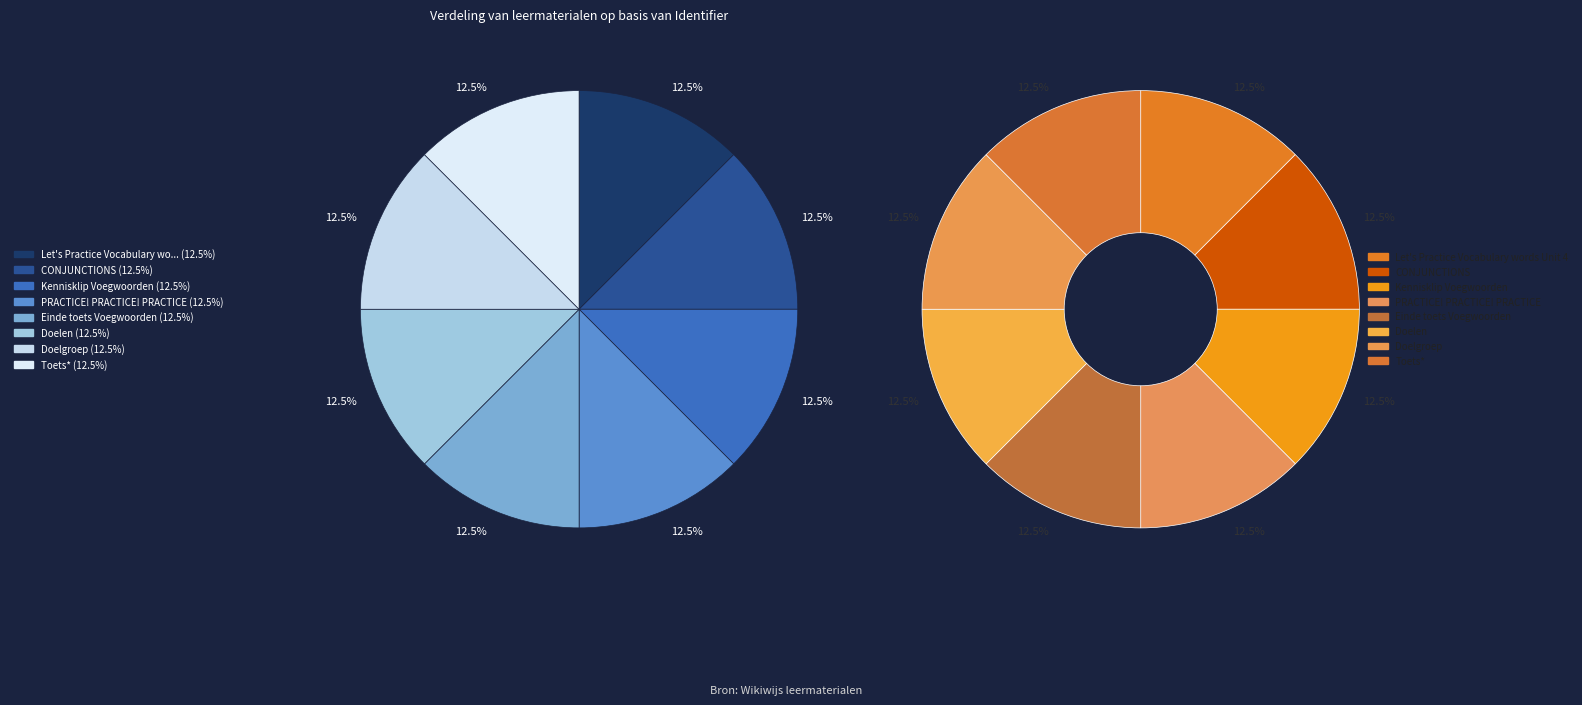

To the nearest percent, what is the average slice percentage?

12%